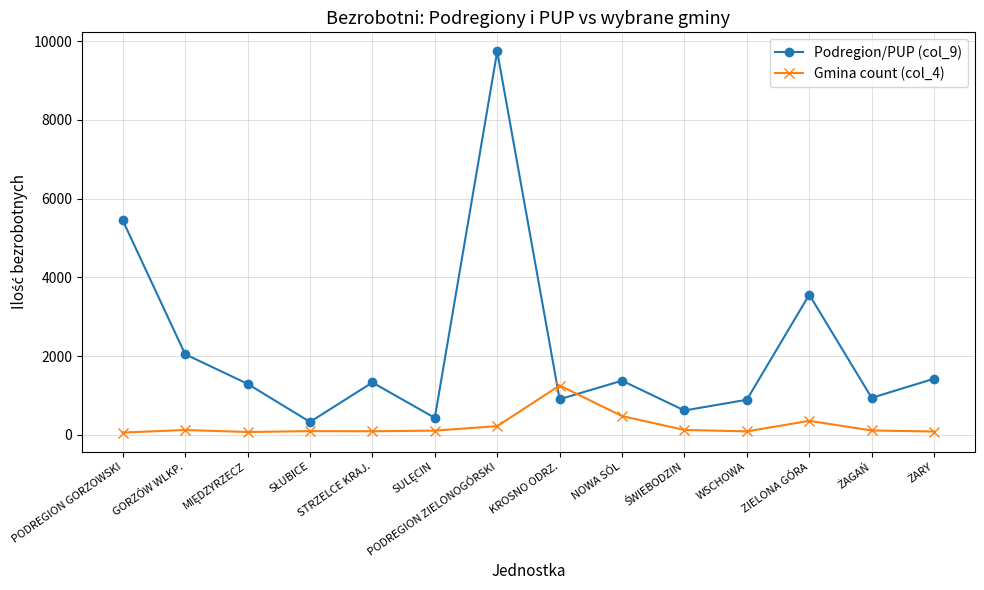

How many interior local valleys does the Podregion/PUP (col_9) series have?

5